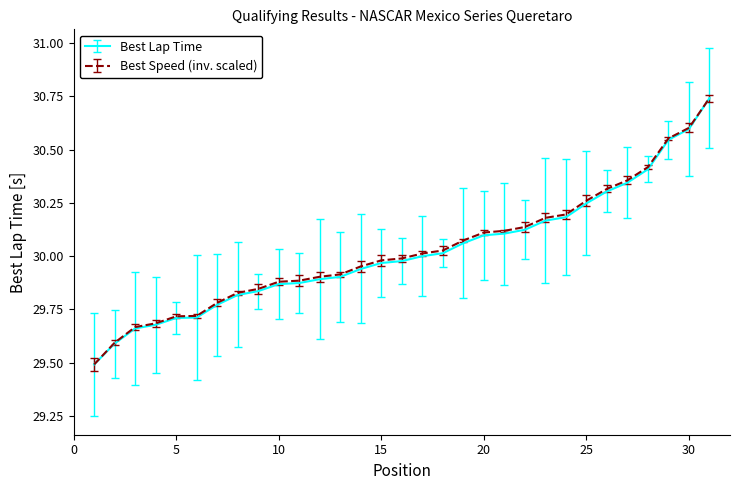

What are all the series names shown in the legend?

Best Lap Time, Best Speed (inv. scaled)